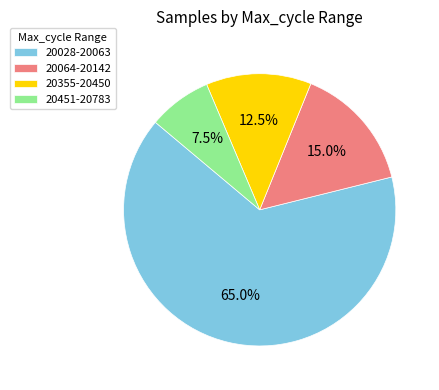

Rank the categories by value from highest to lowest.

20028-20063, 20064-20142, 20355-20450, 20451-20783